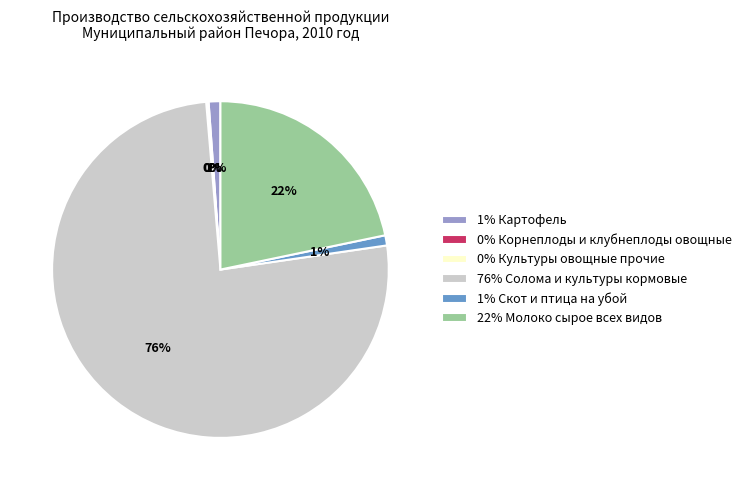

To the nearest percent, what is the combined percentage of 76% Солома и культуры кормовые and 22% Молоко сырое всех видов?

98%